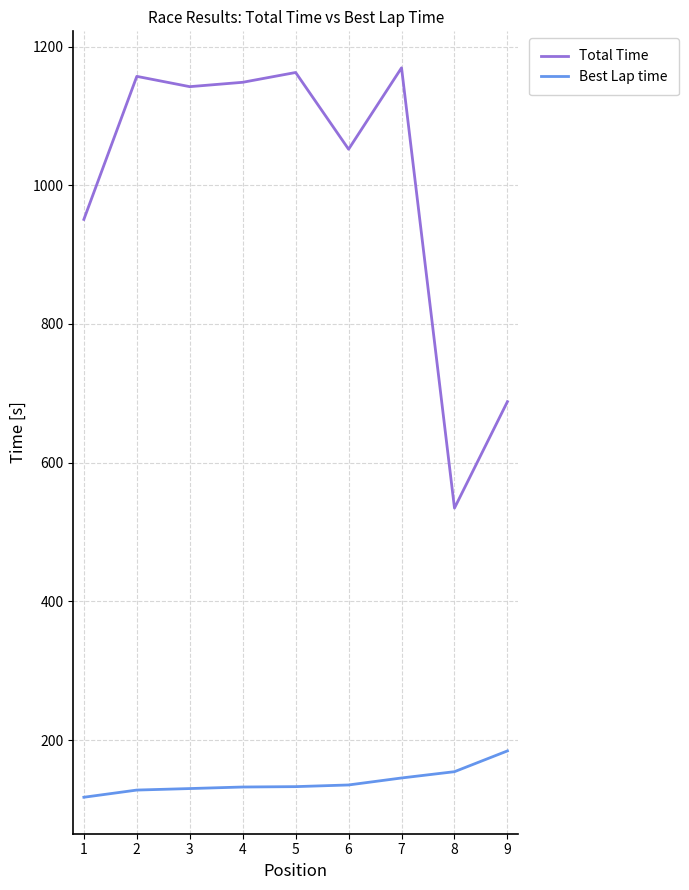

List the series in order of their peak value, highest first.

Total Time, Best Lap time